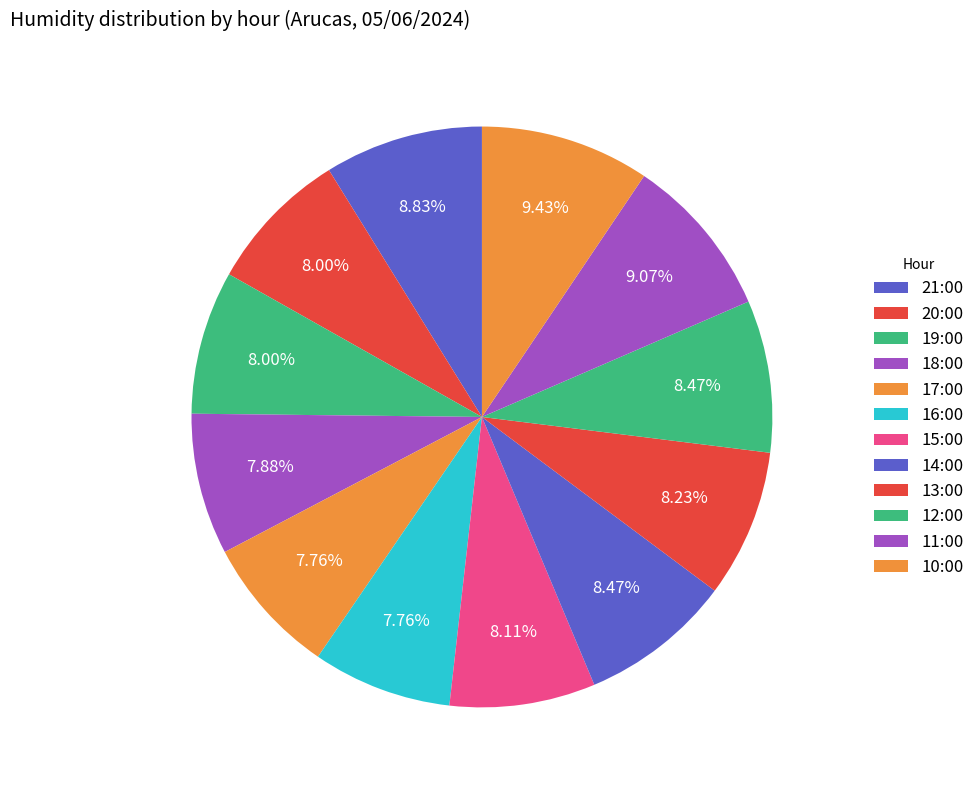

Rank the categories by value from lowest to highest.

17:00, 16:00, 18:00, 20:00, 19:00, 15:00, 13:00, 14:00, 12:00, 21:00, 11:00, 10:00